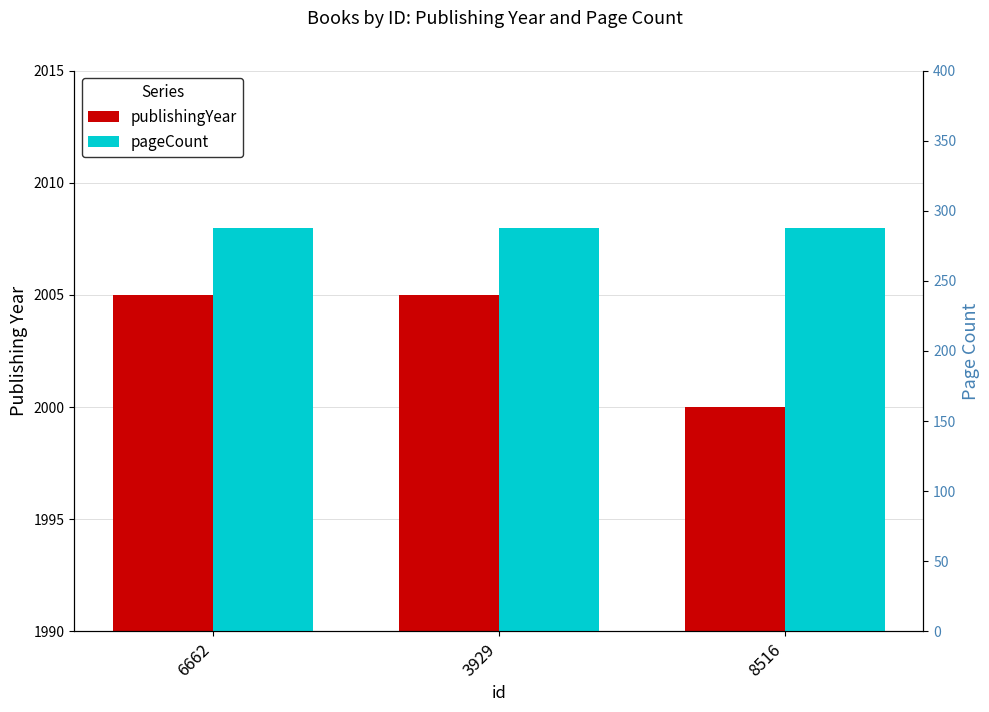

Which series has the largest total across all categories?

publishingYear